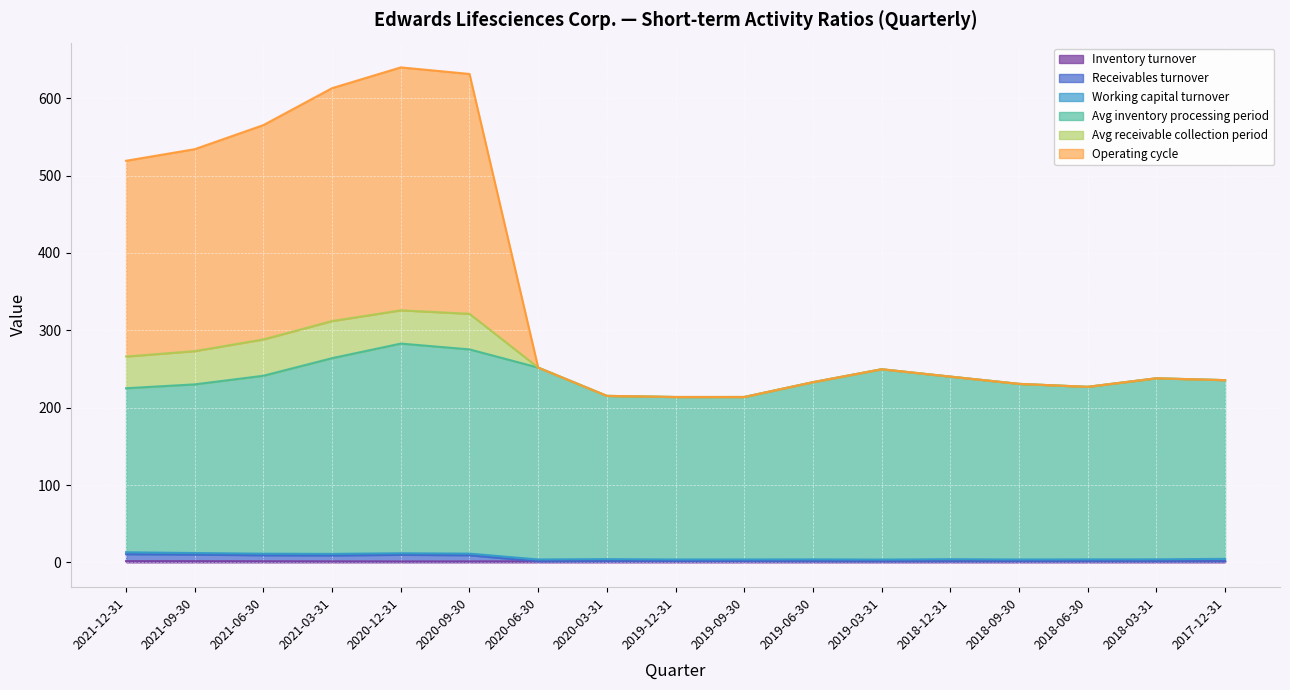

What is the sum of the Inventory turnover values at 2021-06-30 and 2017-12-31?

3.2